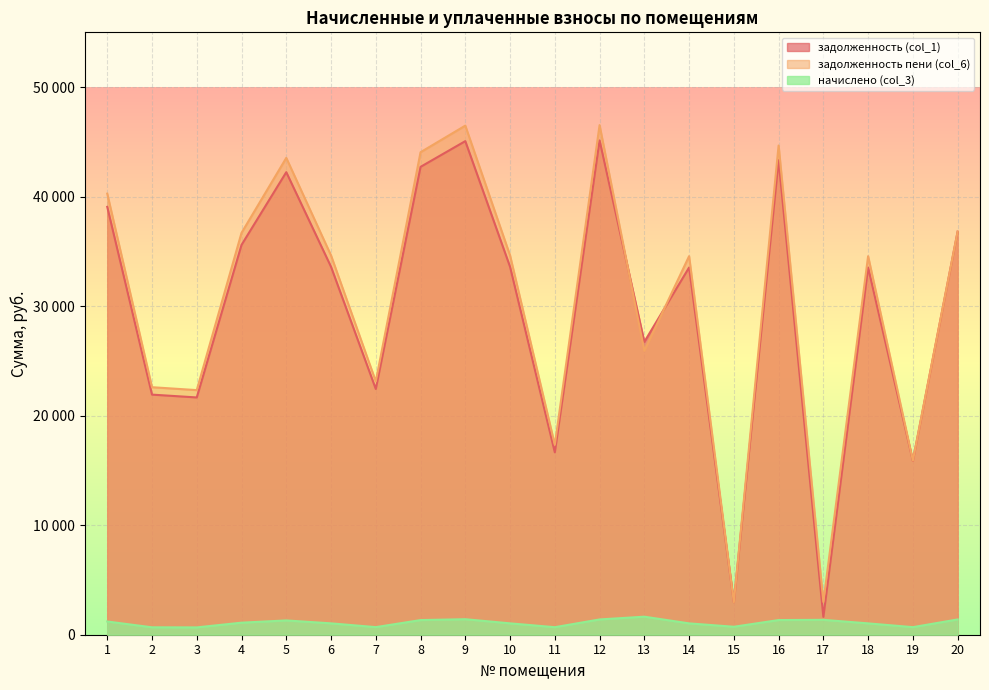

At which label is задолженность пени (col_6) closest to 24747?

13